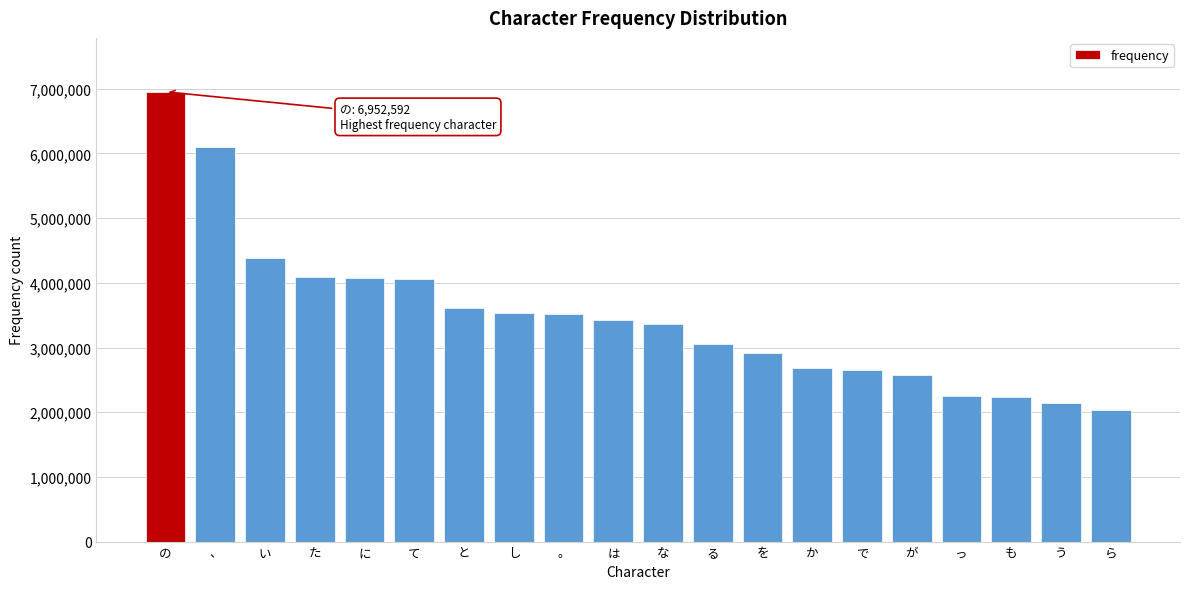

What is the value of the 19th bar from the left?

2141449